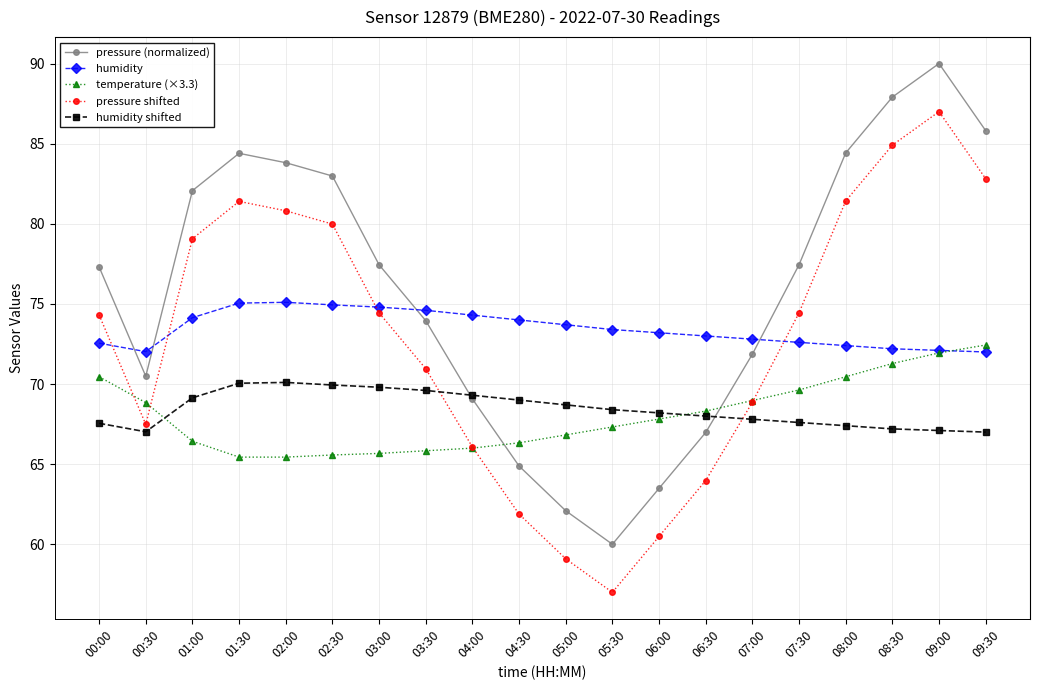

What position from the right is 04:00?

12